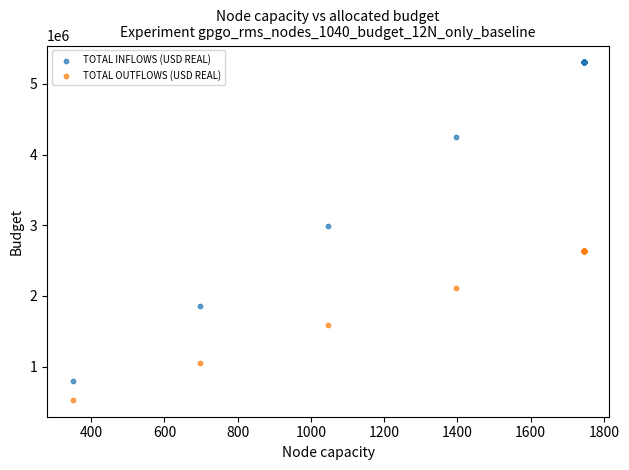

In the TOTAL INFLOWS (USD REAL) series, what Y value is closest to 3050260?

2983950.9